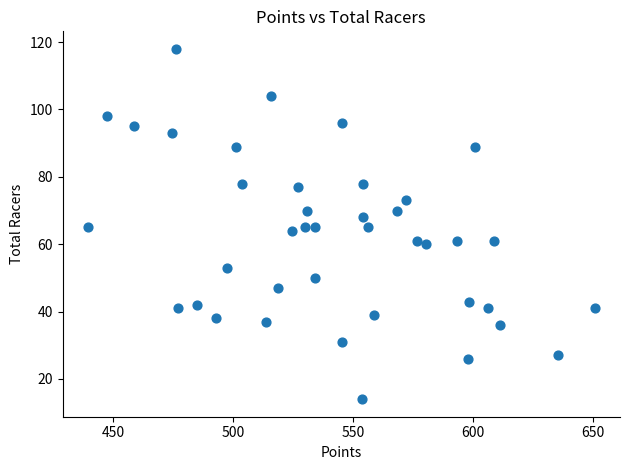

What is the range of Y values (max minus min)?

104